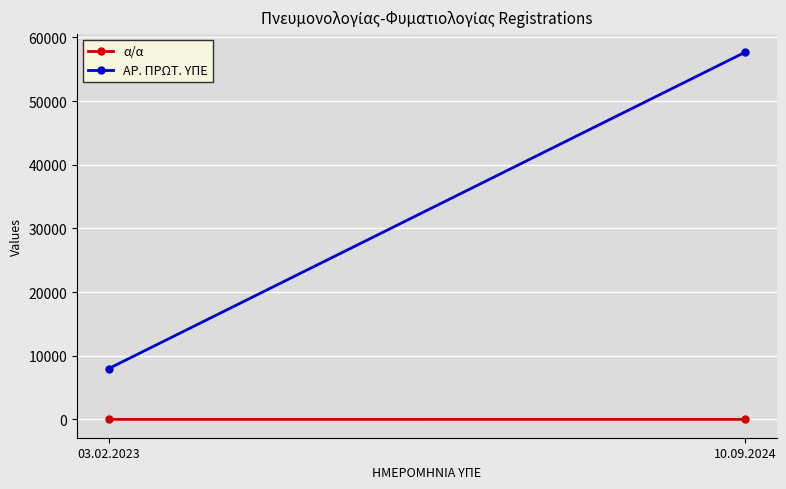

Rank the categories by ΑΡ. ΠΡΩΤ. ΥΠΕ value from highest to lowest.

10.09.2024, 03.02.2023